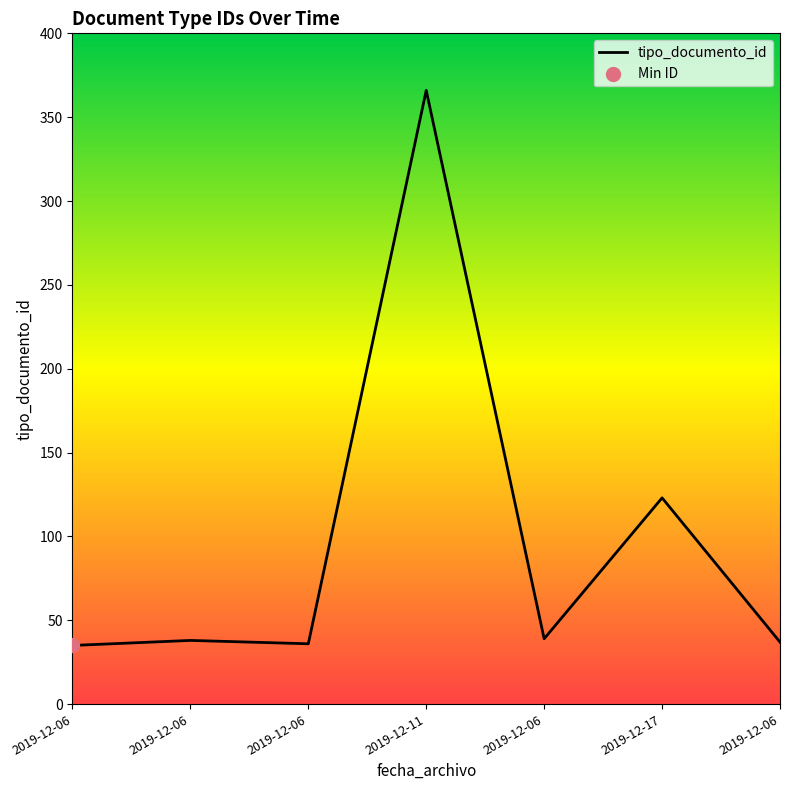

What is the ratio of the value at 2019-12-06 to the value at 2019-12-11?

0.1